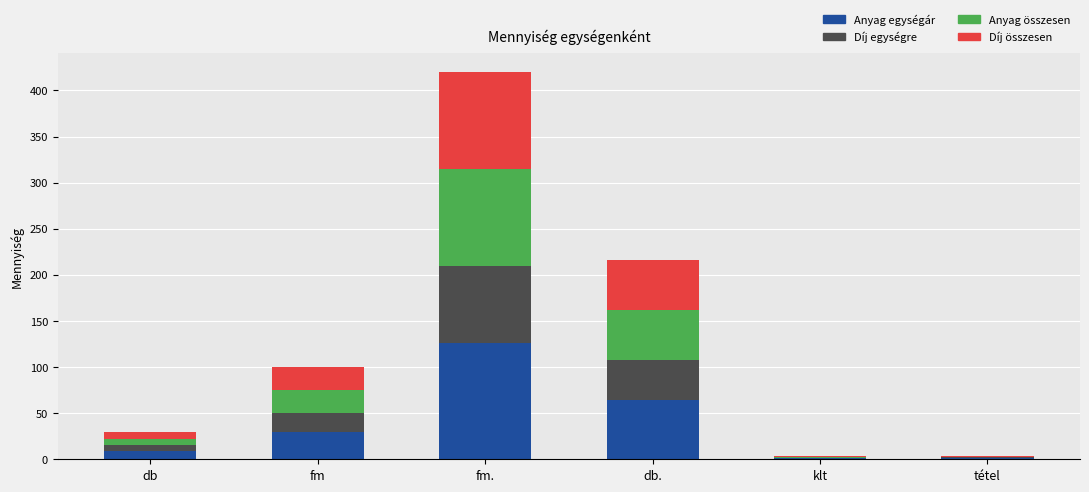

At which category is the sum across all series the highest?

fm.